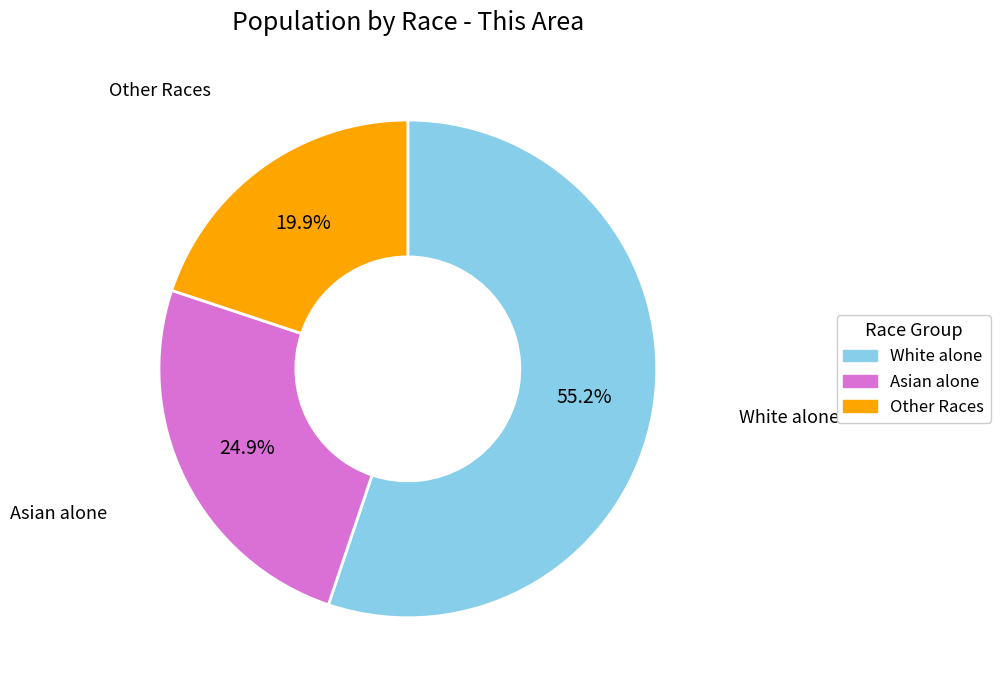

Is there any slice that represents more than half of the pie?

Yes